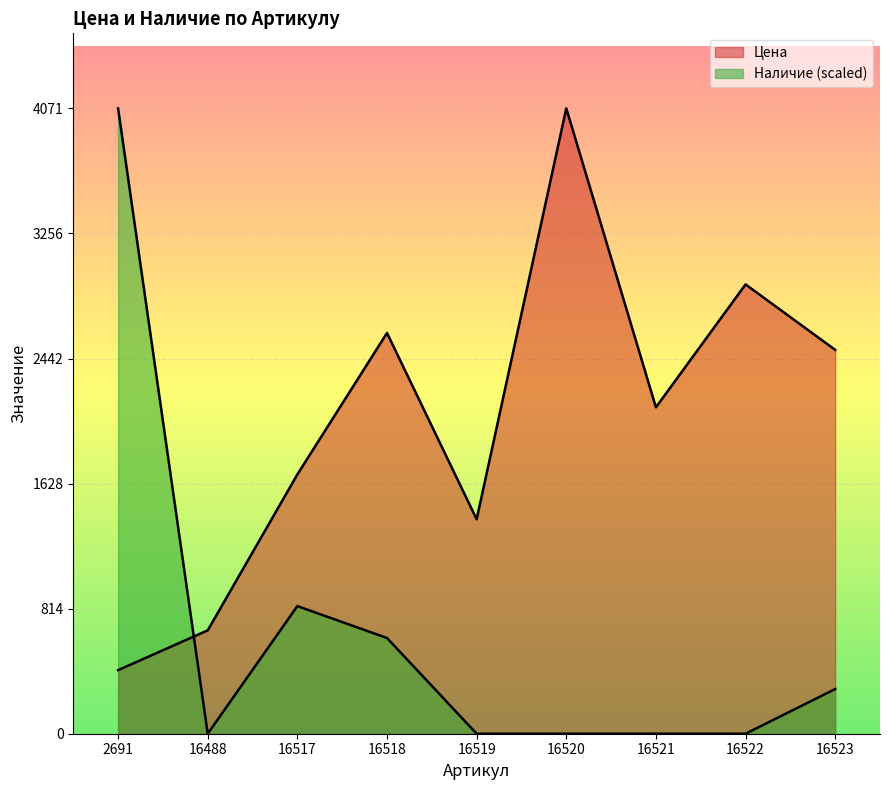

How many intersections are there between Цена and Наличие?

1